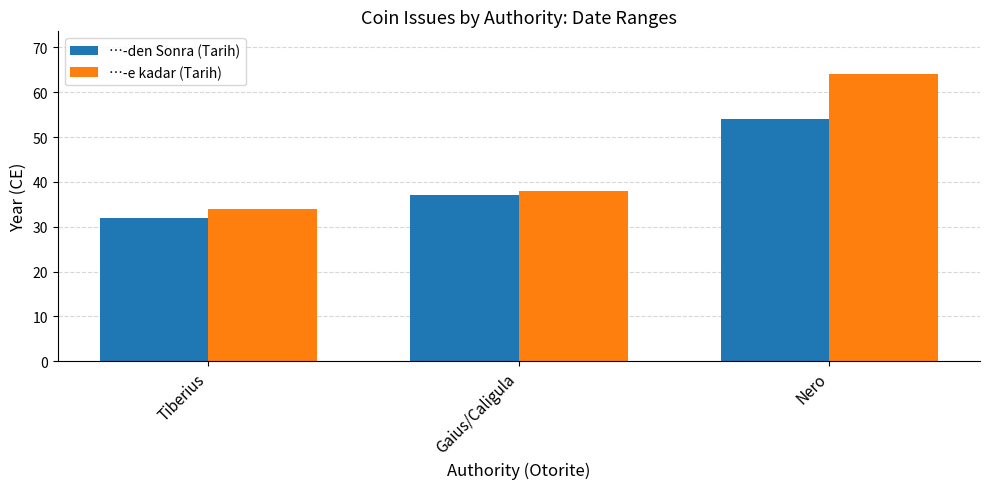

At which category does the chart reach its peak across all series?

Nero